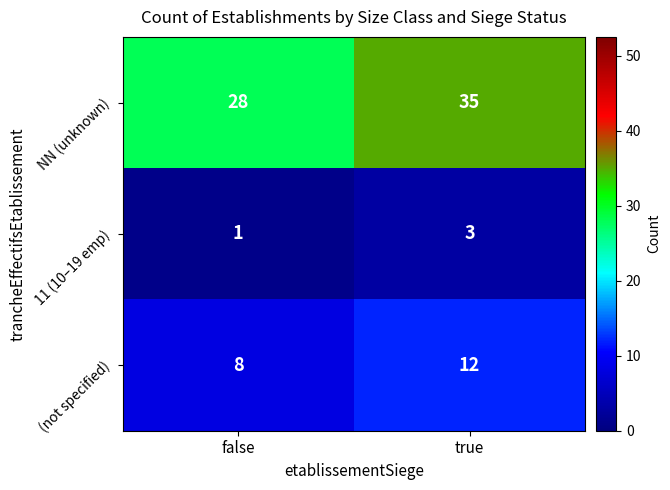

Reading left to right, what are all the values shown in this chart?

NN (unknown): false=28	true=35
11 (10–19 emp): false=1	true=3
(not specified): false=8	true=12